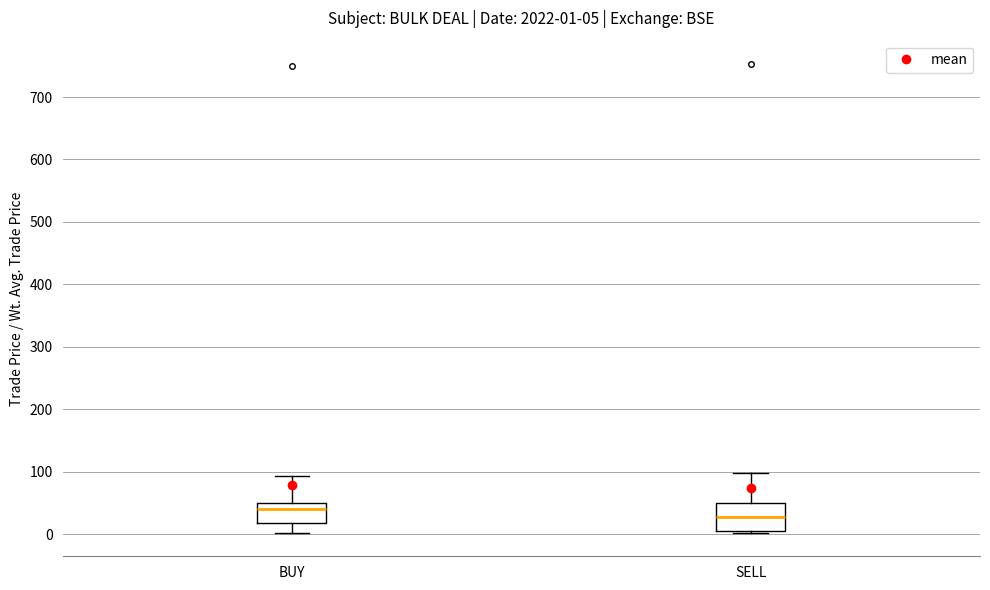

Which box has the lowest median line?

SELL